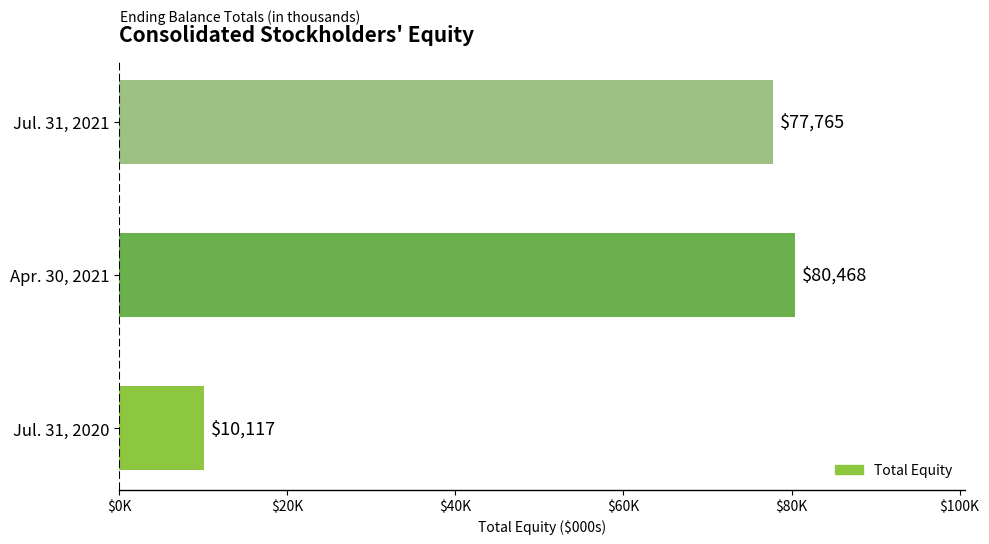

List the labels in order of value, largest first.

Apr. 30, 2021, Jul. 31, 2021, Jul. 31, 2020